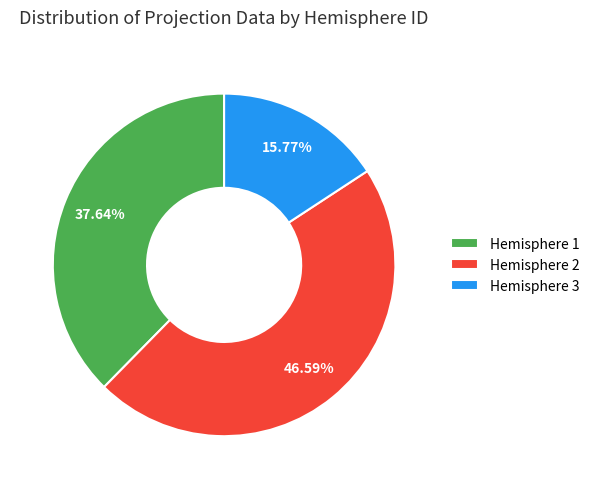

Is the sum of Hemisphere 2 and Hemisphere 1 greater than half?

Yes